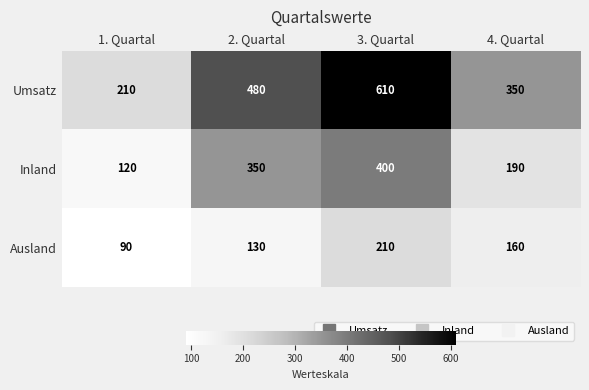

Reading right to left, list all the values displayed in this chart.

Umsatz: 350	610	480	210
Inland: 190	400	350	120
Ausland: 160	210	130	90